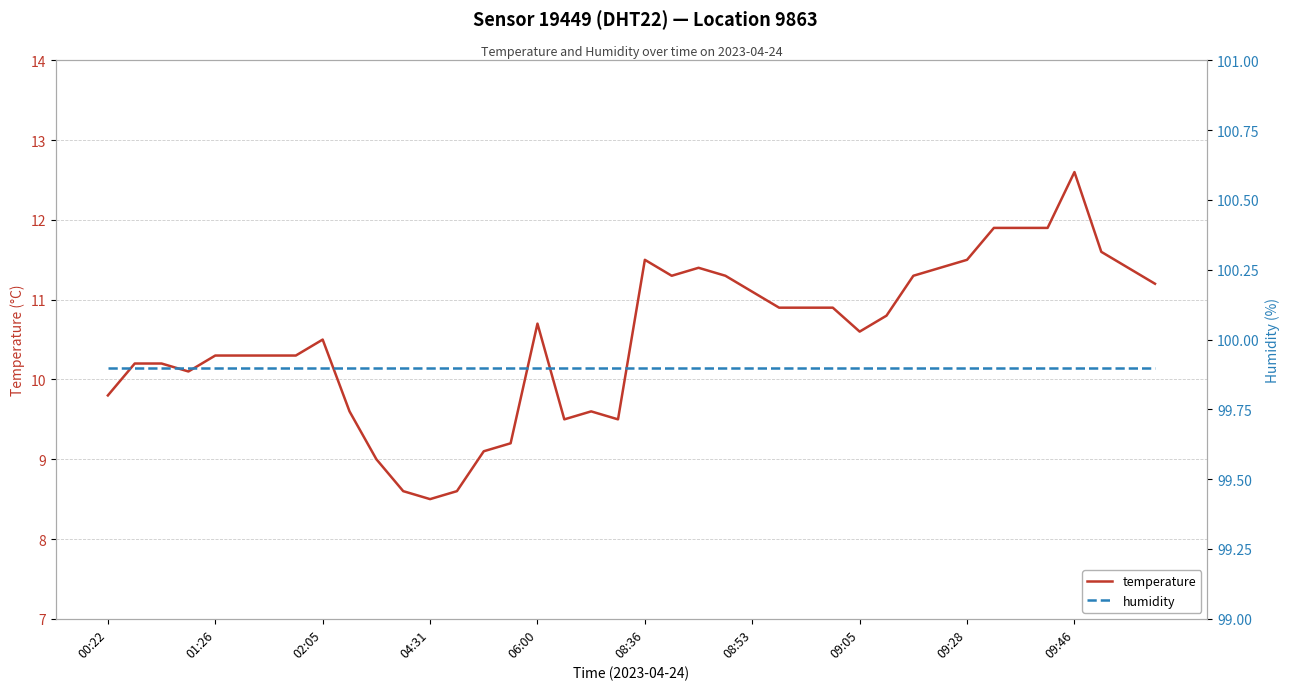

What is the difference between the temperature values at 34 and 17?

2.4